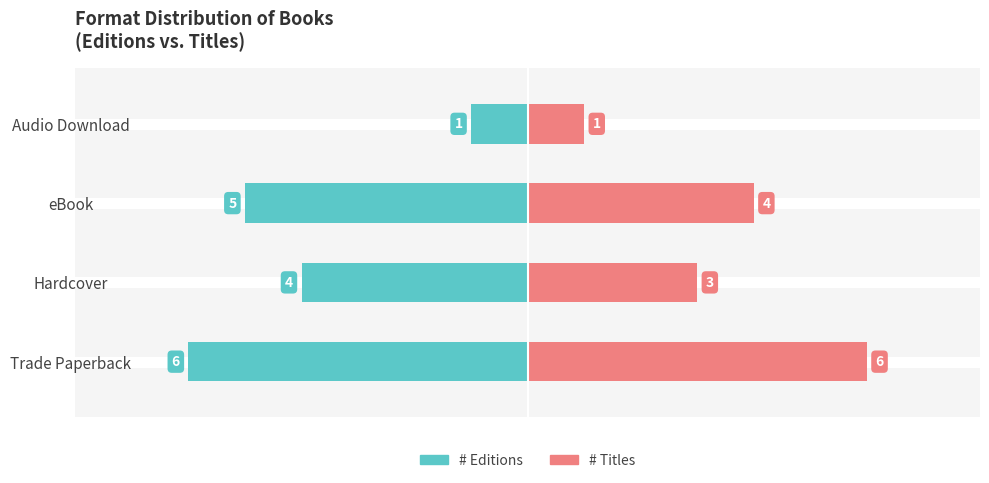

Between eBook and Audio Download, which series saw the biggest shift?

# Editions